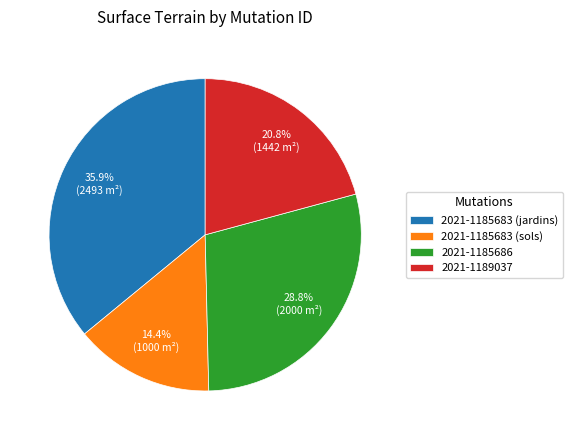

Does 2021-1189037 represent more than half of the total?

No